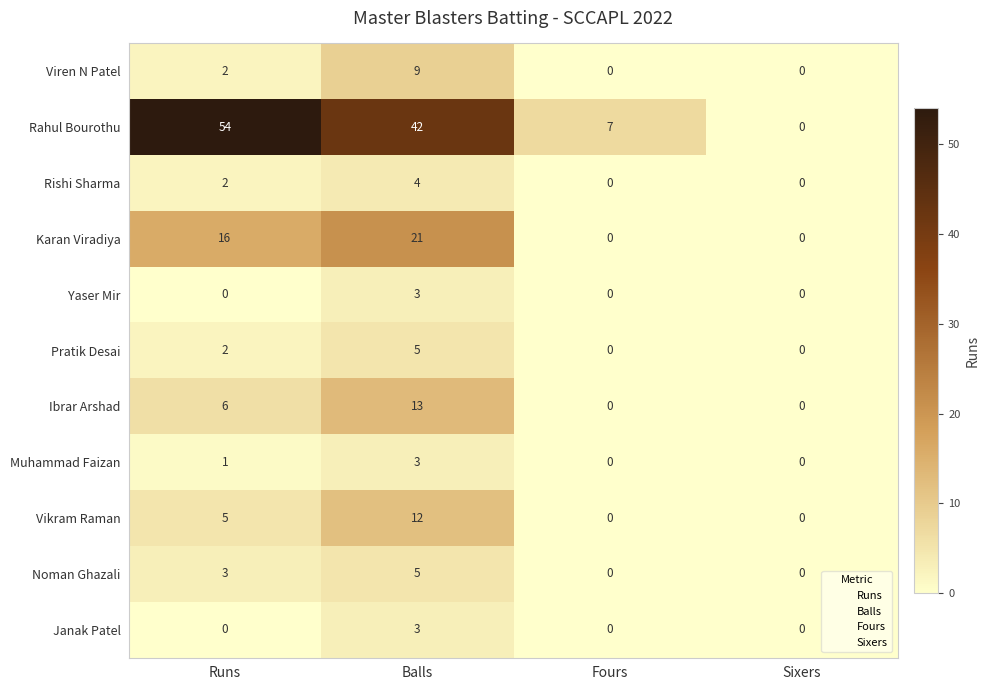

How many categories are shown in the chart?

4